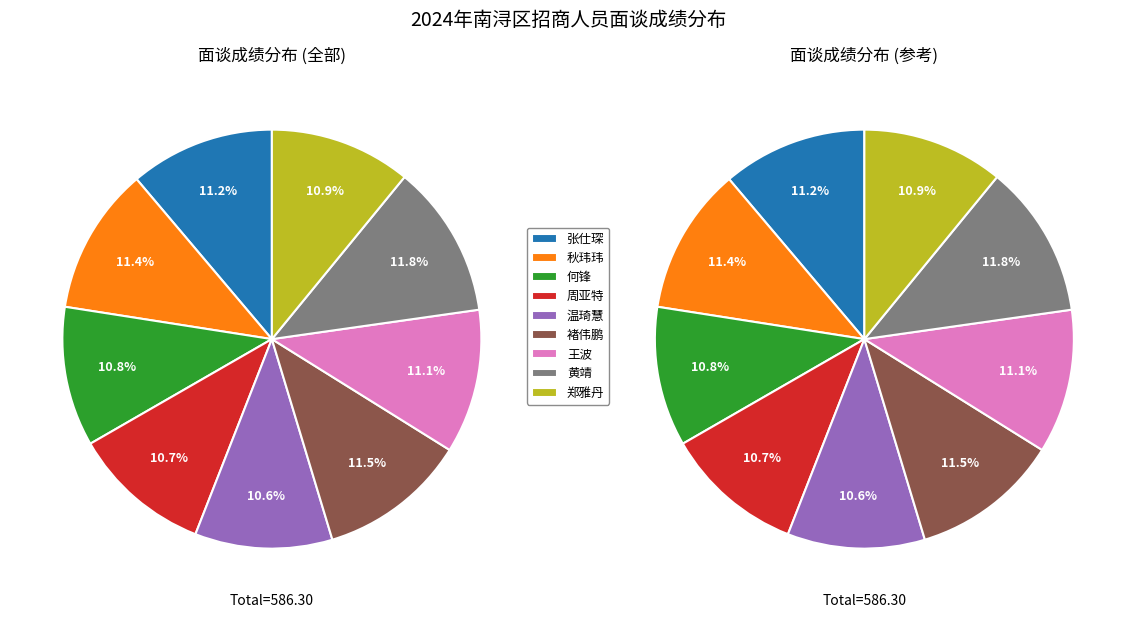

Count the number of slices in the pie.

9